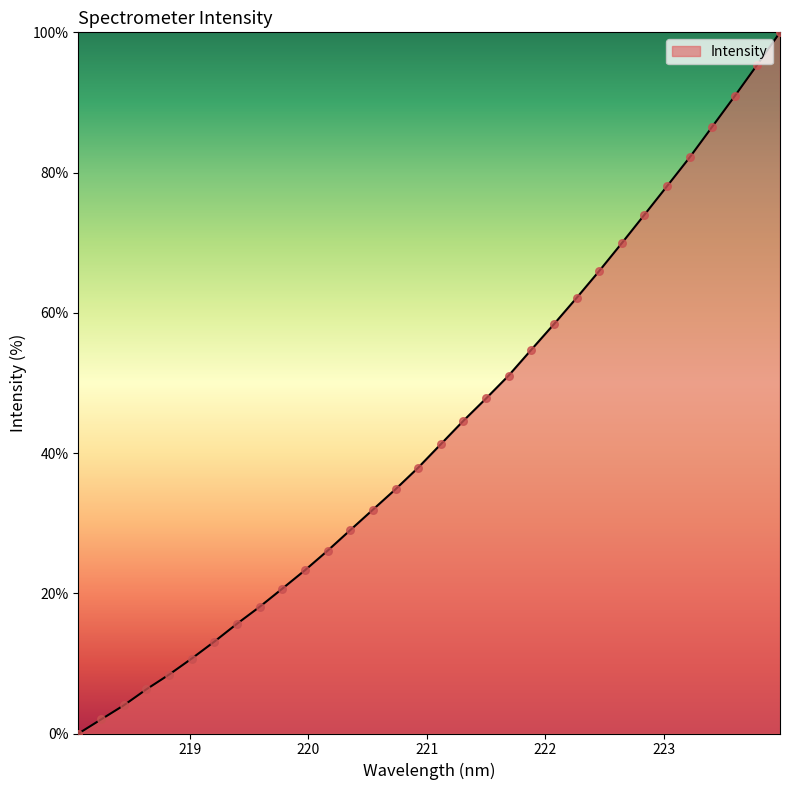

What is the maximum value shown in the chart?

100.0